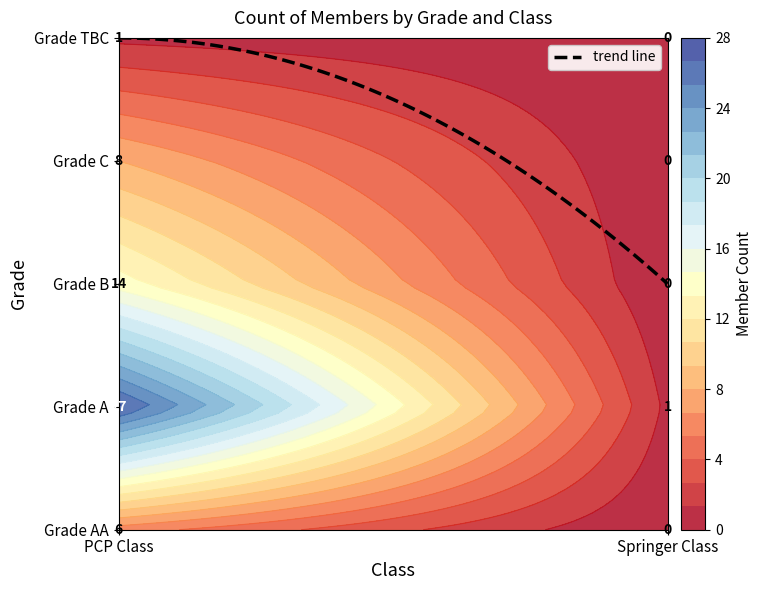

True or false: Springer Class has a value of -1 at Grade B.

False